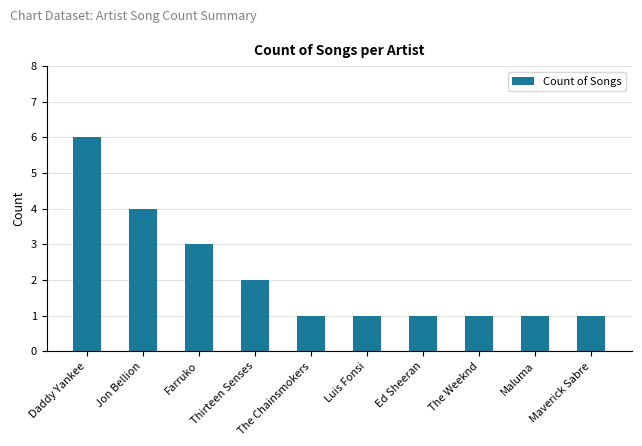

What is the minimum value shown in the chart?

1